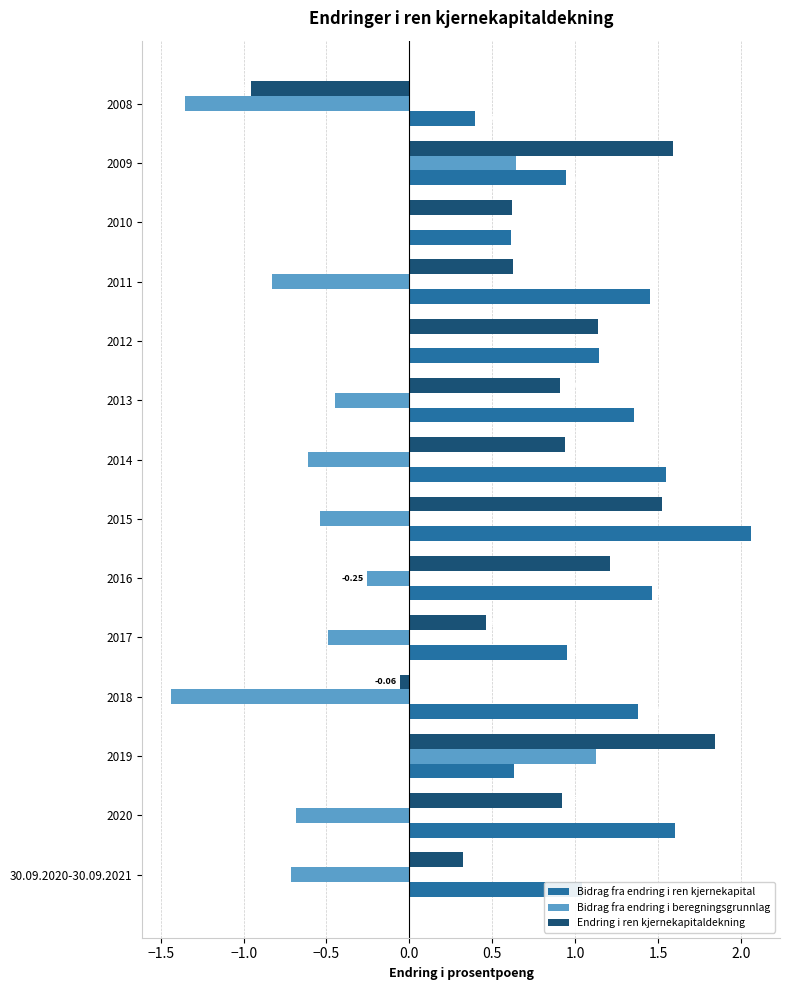

At which category is the sum across all series the highest?

2019